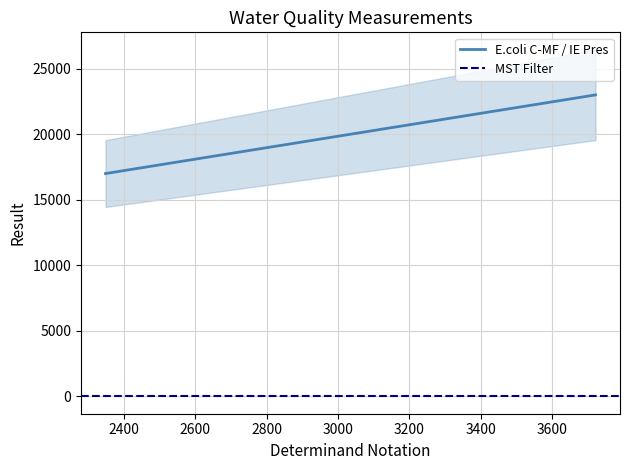

What is the greatest value displayed?

26450.0